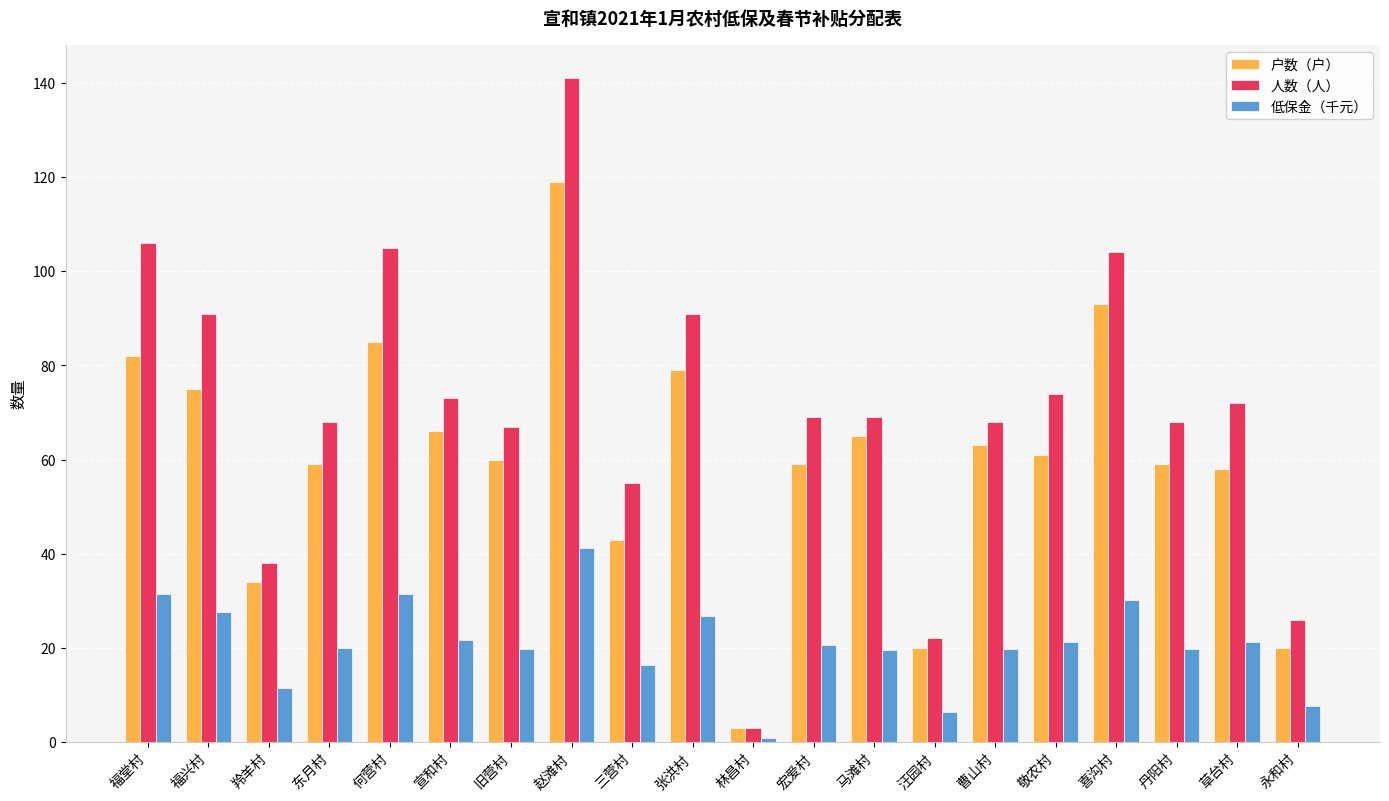

What are all the series names shown in the legend?

户数（户）, 人数（人）, 低保金（千元）